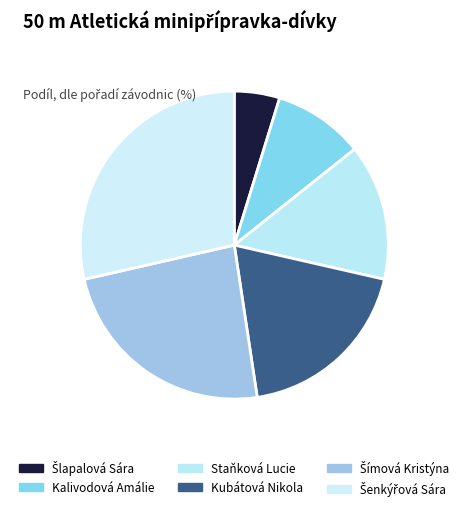

What is the smallest slice in the pie chart?

Šlapalová Sára